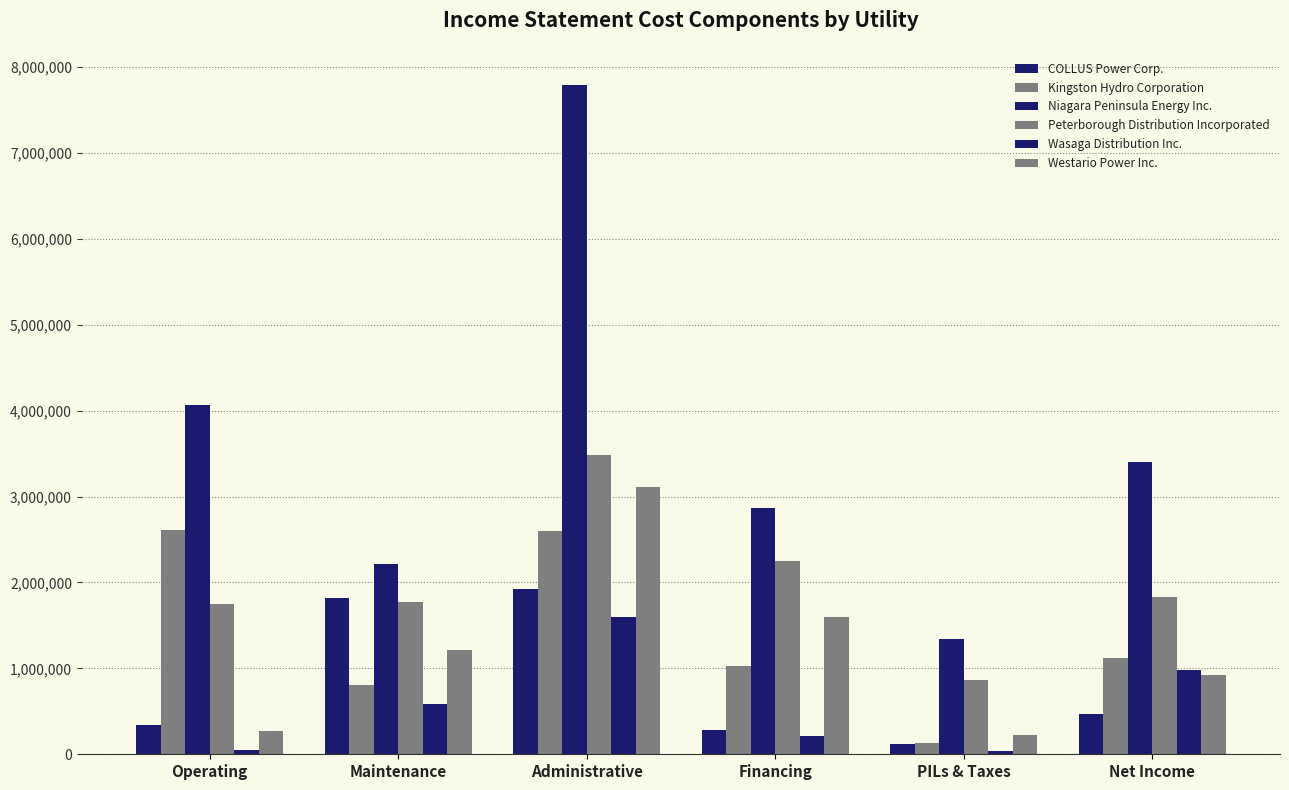

Does the chart contain stacked bars?

No